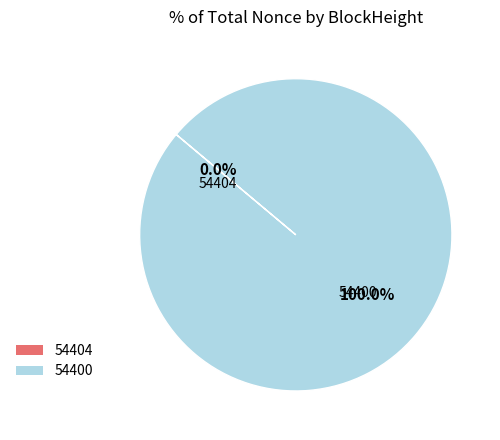

What percentage is the 54400 slice, to the nearest percent?

100%